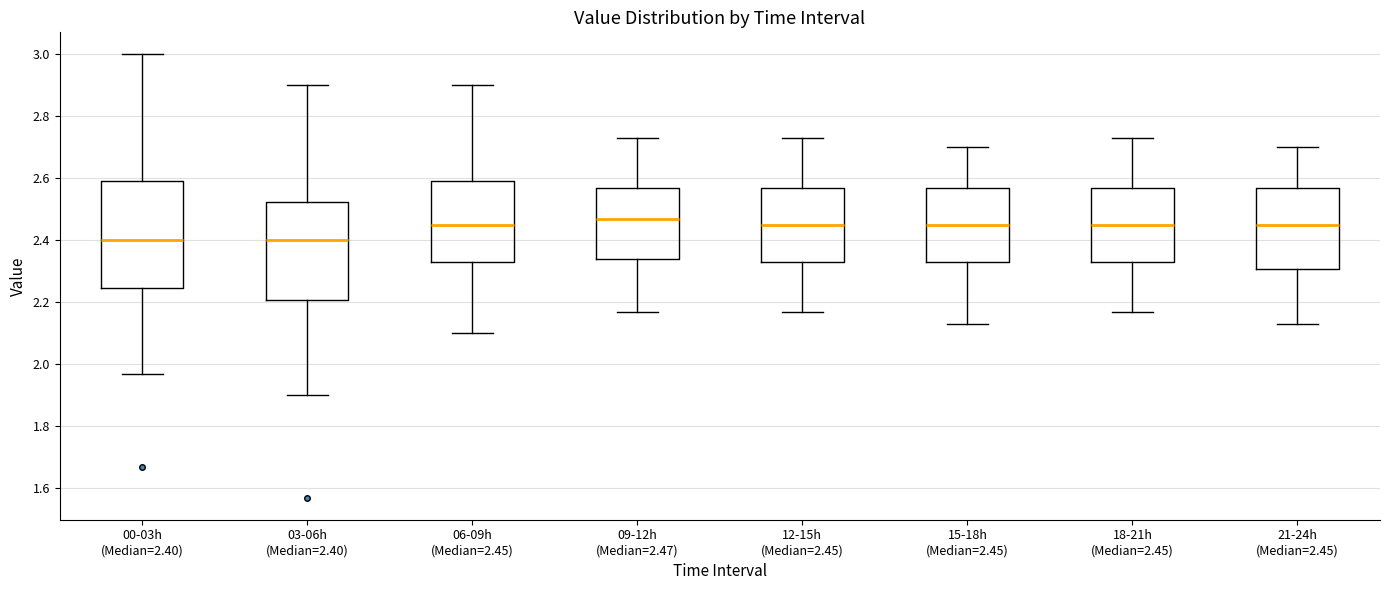

Which box's median line is the highest?

09-12h (Median=2.47)